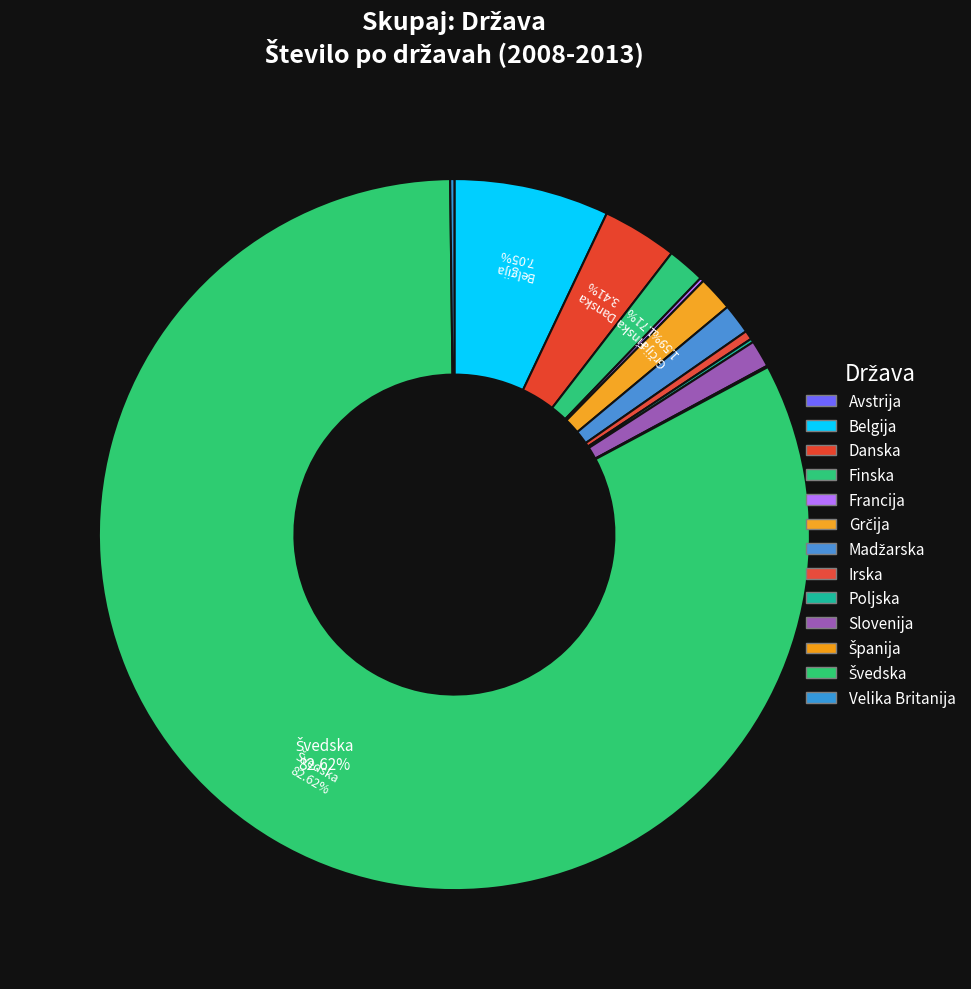

Is it true that Slovenija is 11% of the pie?

False